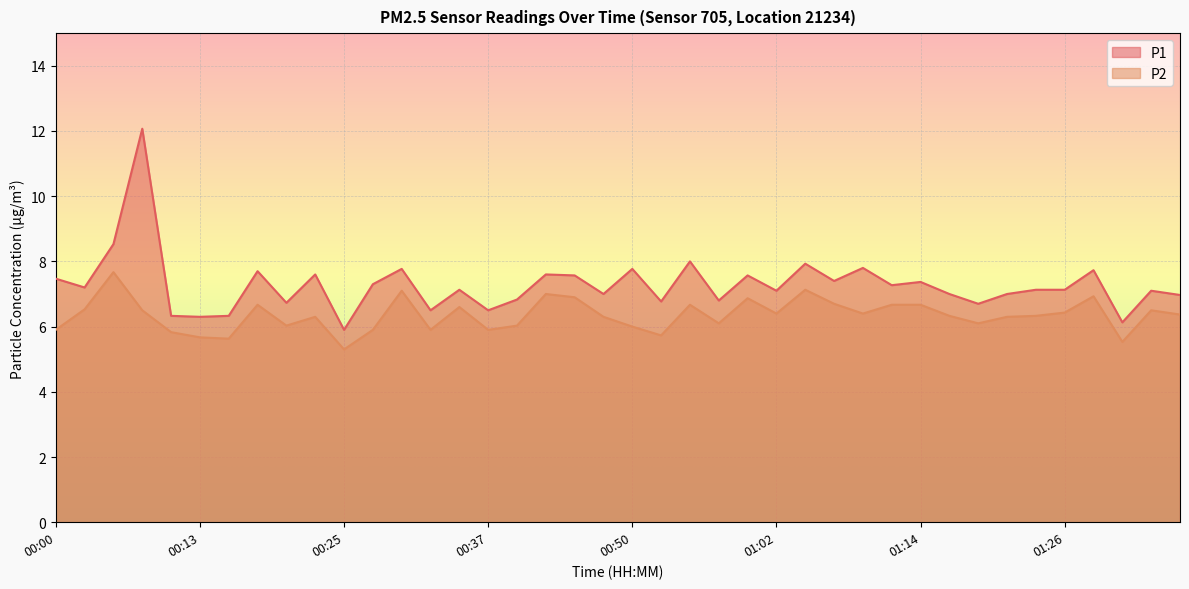

Which series changed the most between 00:37 and 00:40?

P1